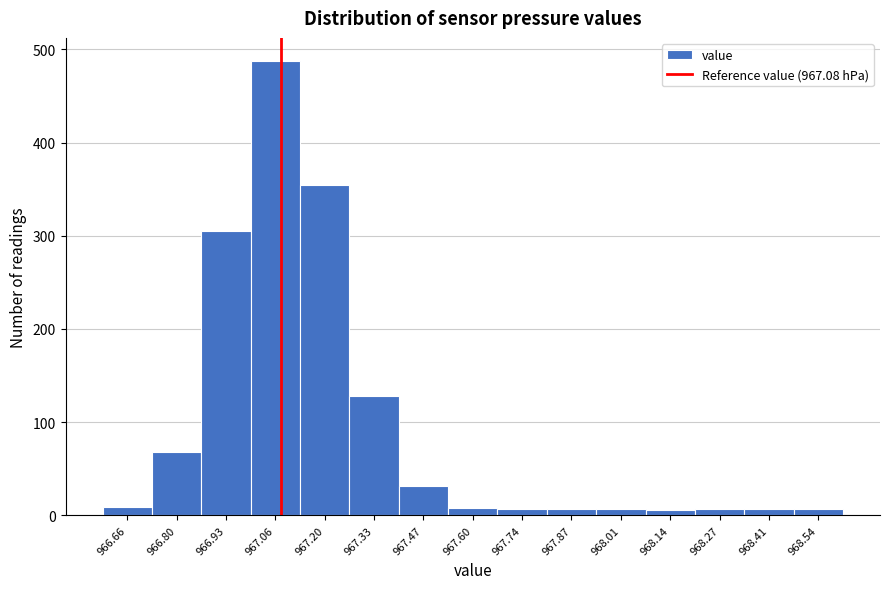

Reading left to right, transcribe this chart: for each bar, give the range it covers on the x-axis and its height. Neither the bar edges nor the heights are printed on the chart, so give them approximately, as read against the axes.

966.60 to 966.72: under 10
966.72 to 966.86: 70
966.86 to 967.00: 310
967.00 to 967.14: 490
967.14 to 967.26: 360
967.26 to 967.40: 130
967.40 to 967.54: 30
967.54 to 967.66: under 10
967.66 to 967.80: under 10
967.80 to 967.94: under 10
967.94 to 968.08: under 10
968.08 to 968.20: under 10
968.20 to 968.34: under 10
968.34 to 968.48: under 10
968.48 to 968.62: under 10